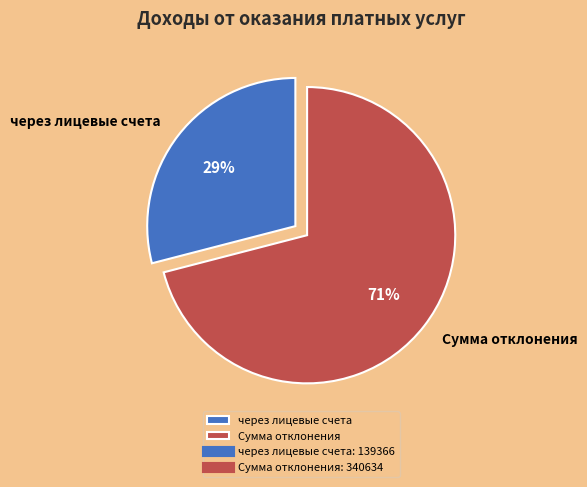

How many slices are in this pie chart?

2